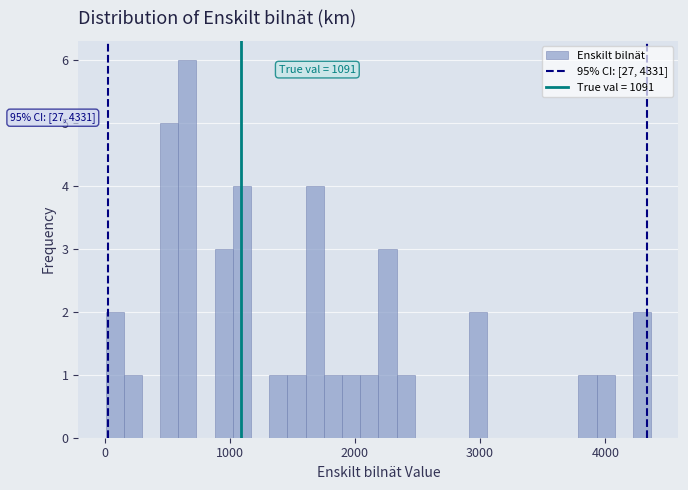

Around what value on the x-axis is the tallest bar? Give the approximate position of its centre, as read against the axis.

700